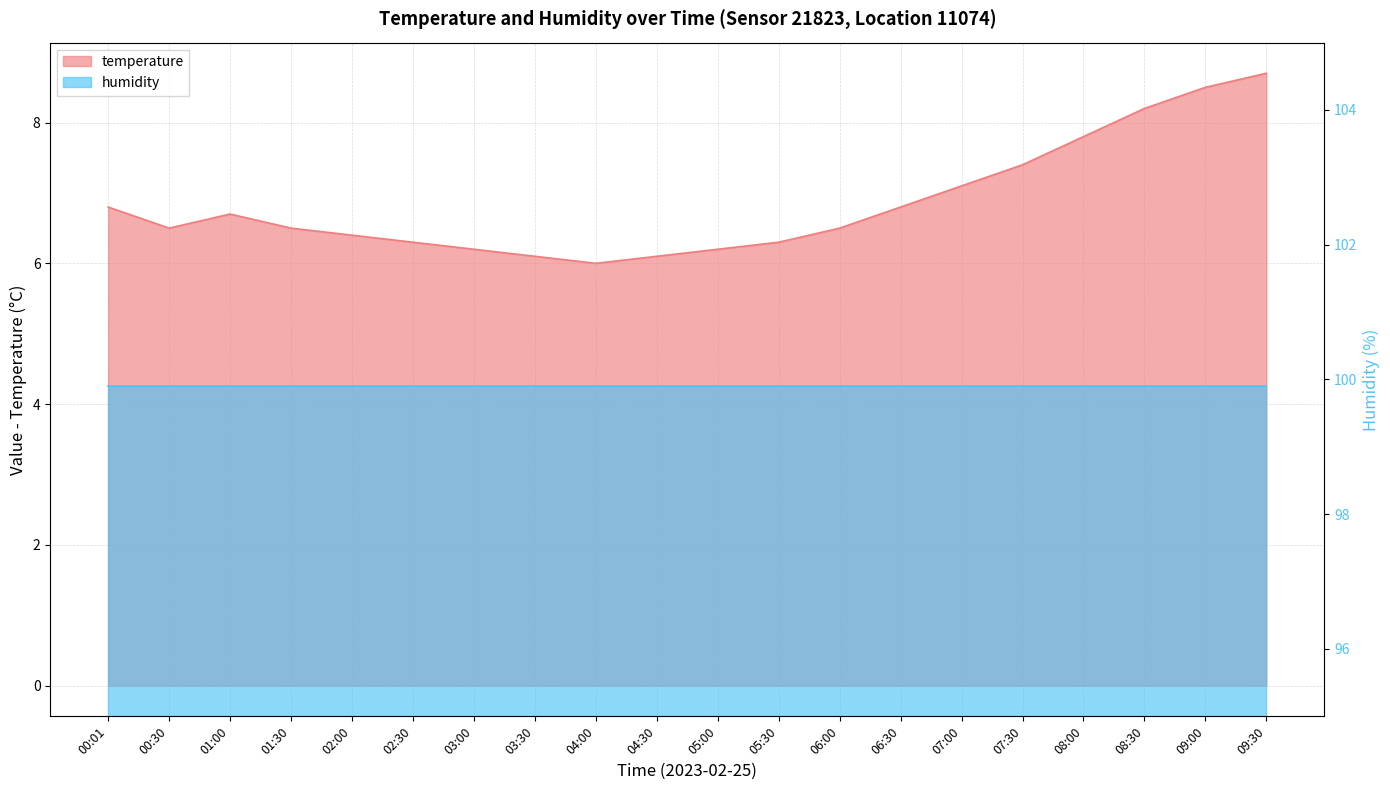

Is it true that the value at 03:30 is 8.8?

False